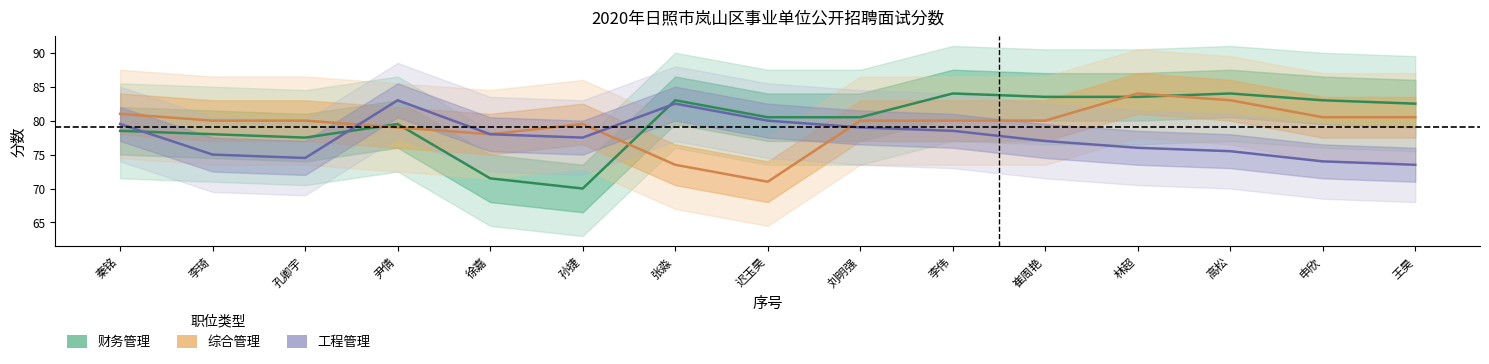

The value of 工程管理 at 李伟 is 78.5. True or false?

True